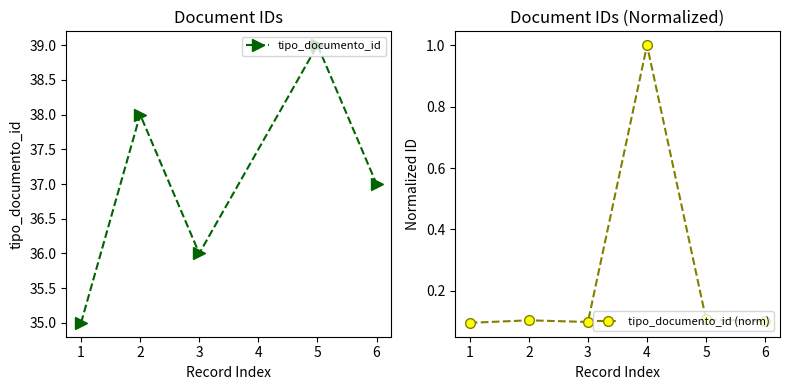

The tipo_documento_id (norm) series shows 0.1 at 6. True or false?

True